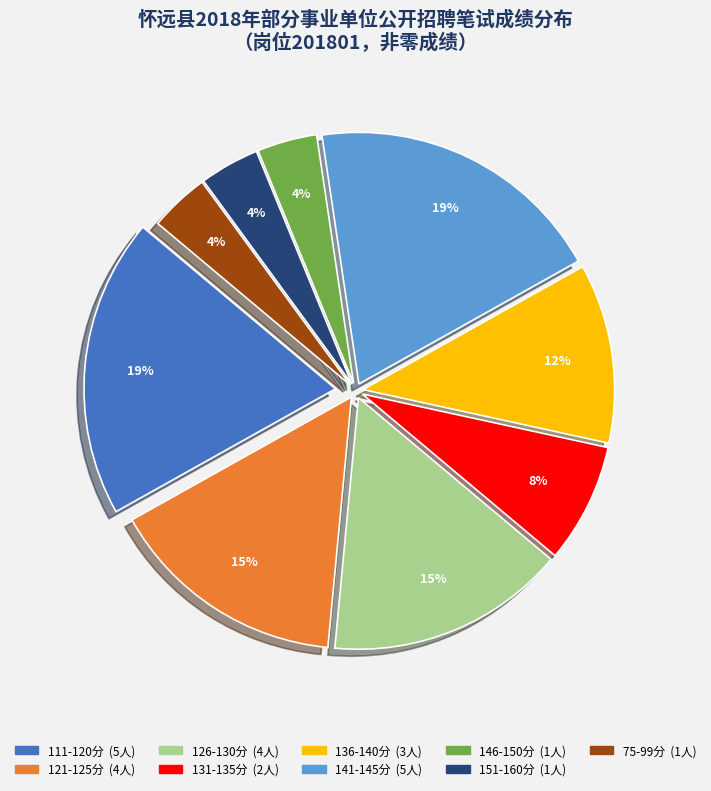

Count the number of slices in the pie.

9